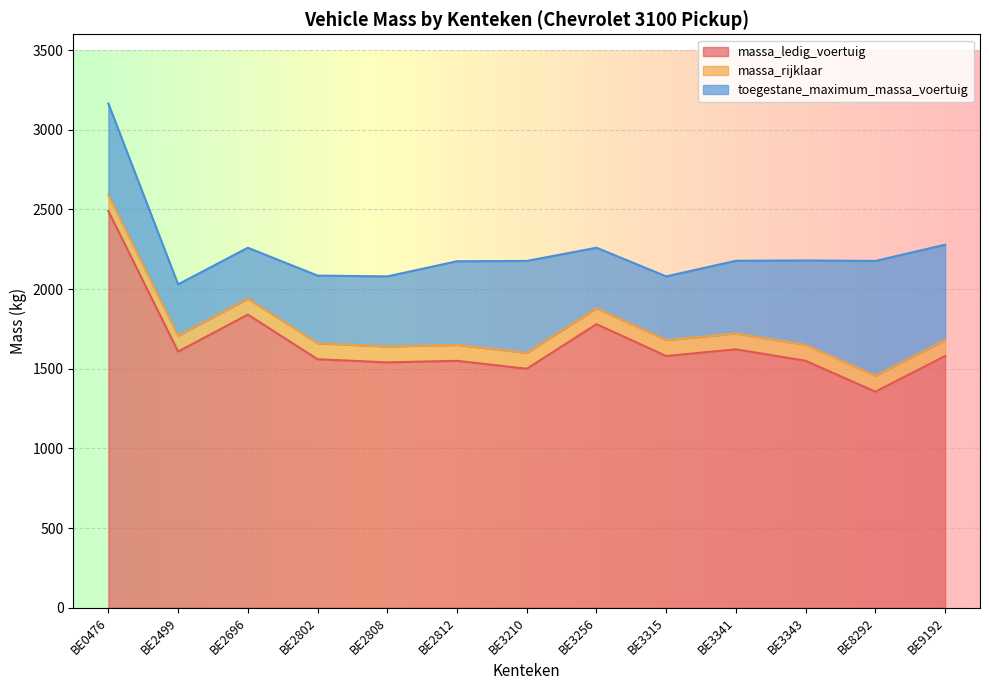

Which series changed the most between BE2499 and BE2812?

toegestane_maximum_massa_voertuig